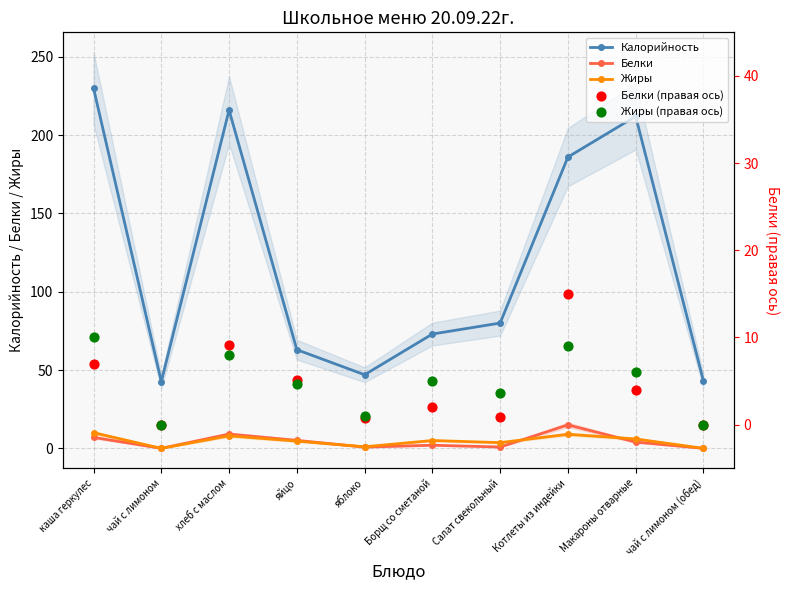

What is the total value across all series at яйцо?

82.4